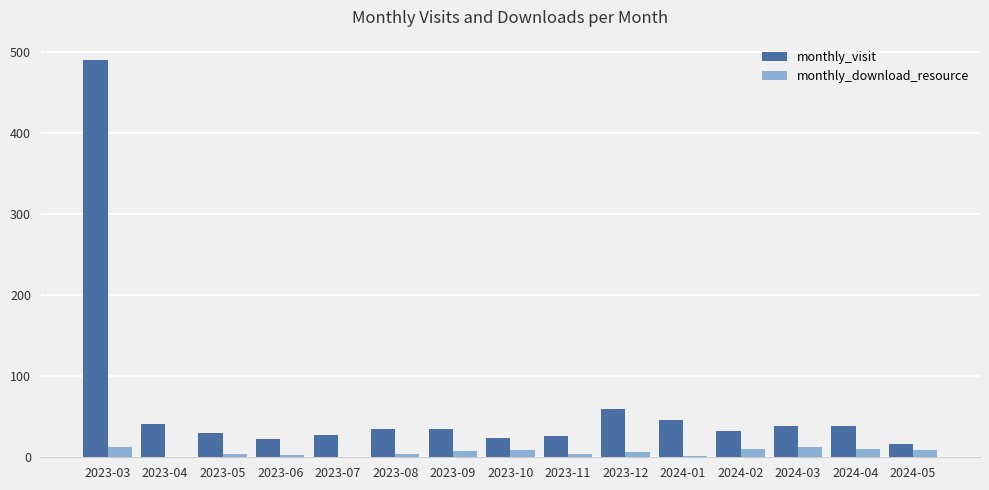

Is the value of monthly_visit at 2023-10 greater than the value of monthly_download_resource at 2024-04?

Yes